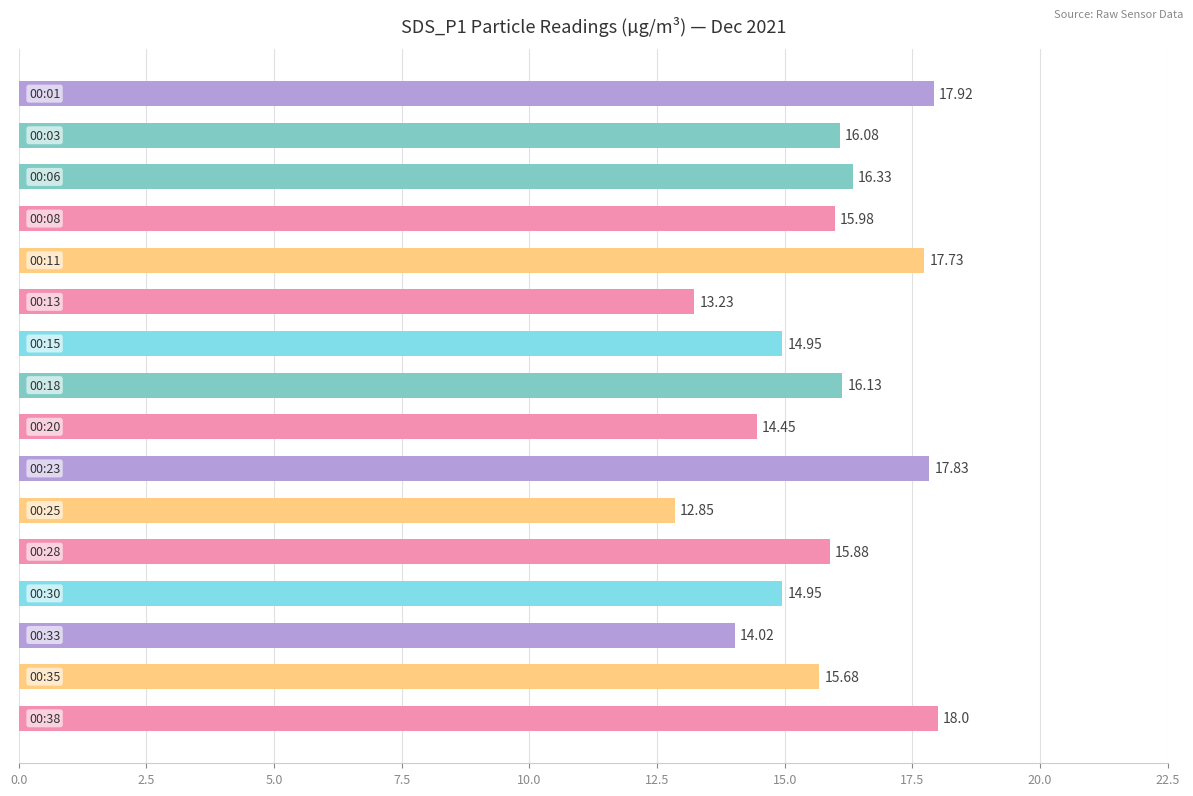

What is the average value?

15.8